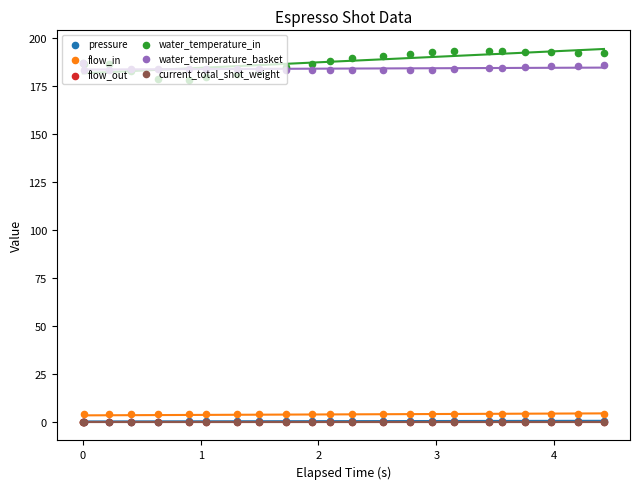

What are all the series names shown in the legend?

pressure, flow_in, flow_out, water_temperature_in, water_temperature_basket, current_total_shot_weight